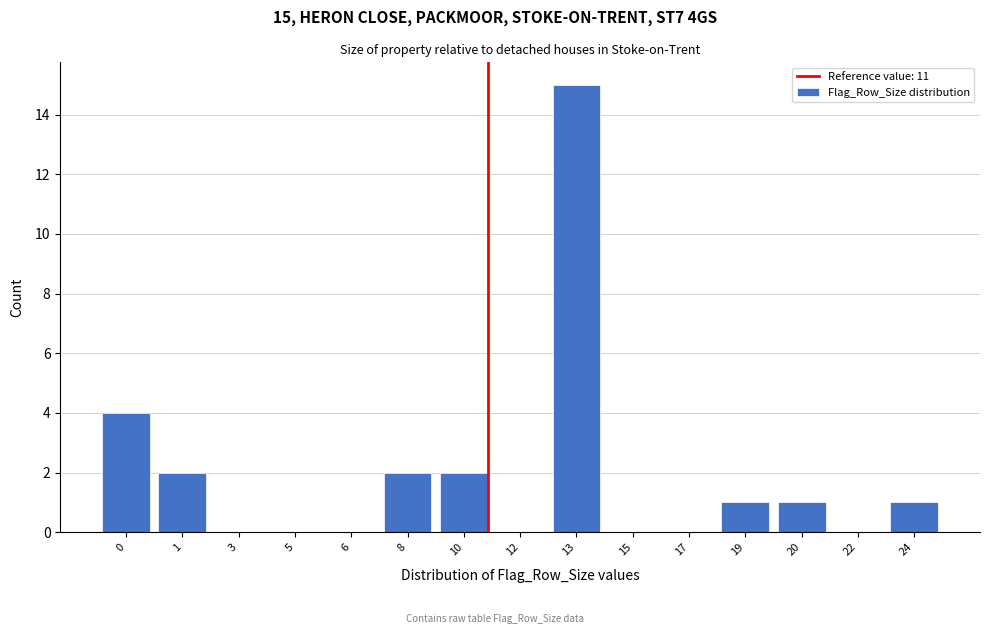

Reading left to right, list all the values displayed in this chart.

0=4	1=2	3=0	5=0	6=0	8=2	10=2	12=0	13=15	15=0	17=0	19=1	20=1	22=0	24=1